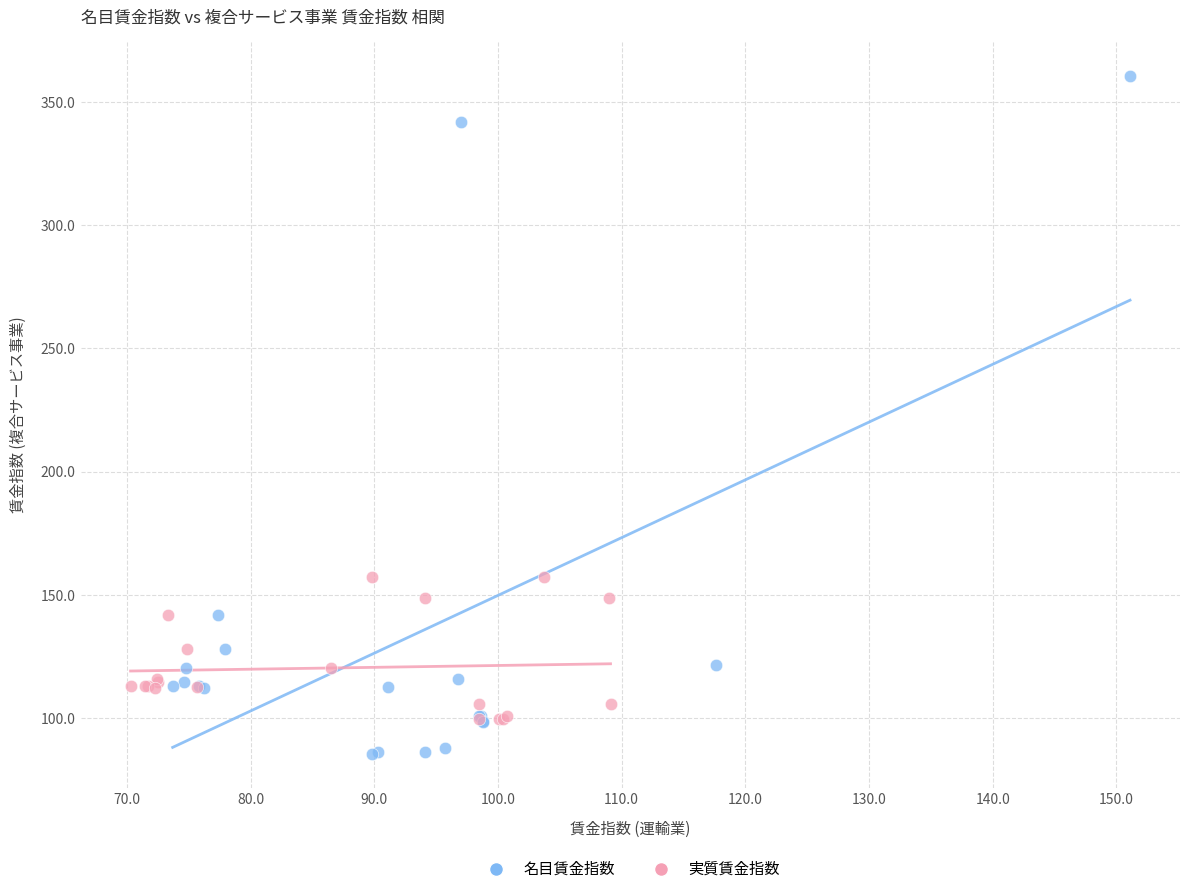

What are all the series names shown in the legend?

名目賃金指数, 実質賃金指数